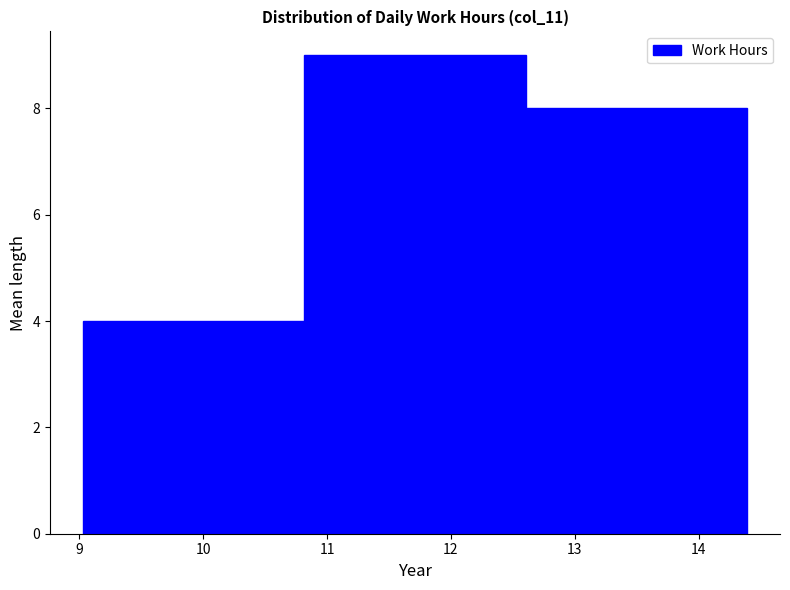

Reading left to right, list every bar in this chart as the range it spans on the x-axis followed by its height. Neither the bar edges nor the heights are printed on the chart, so give them approximately, as read against the axes.

9.0 to 10.8: 4
10.8 to 12.6: 9
12.6 to 14.4: 8